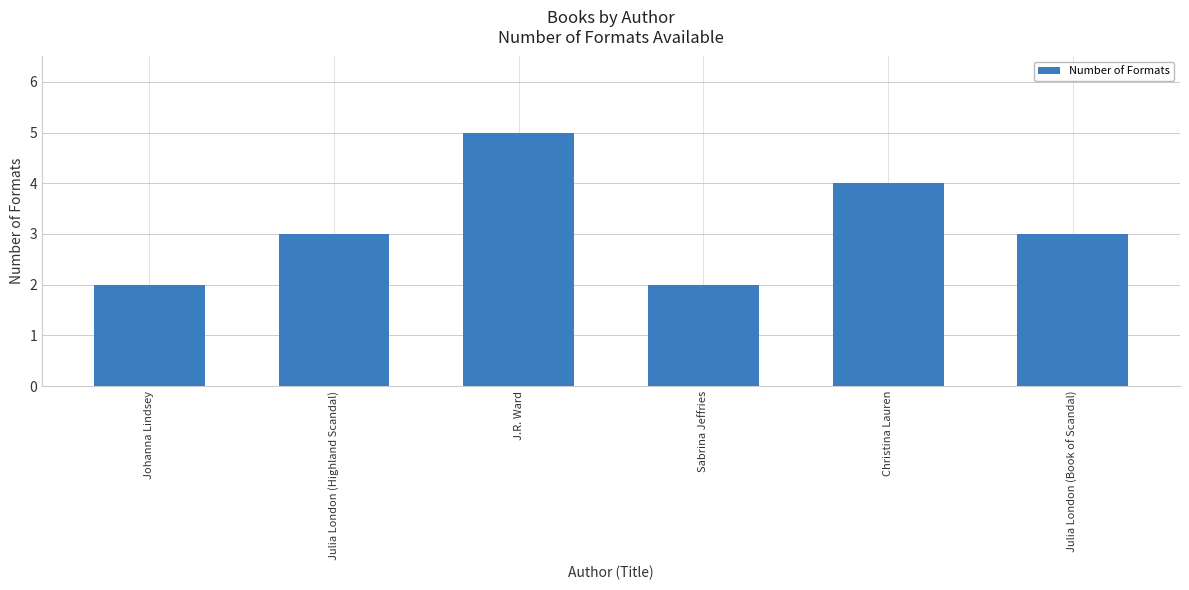

How many distinct data groups are displayed?

1